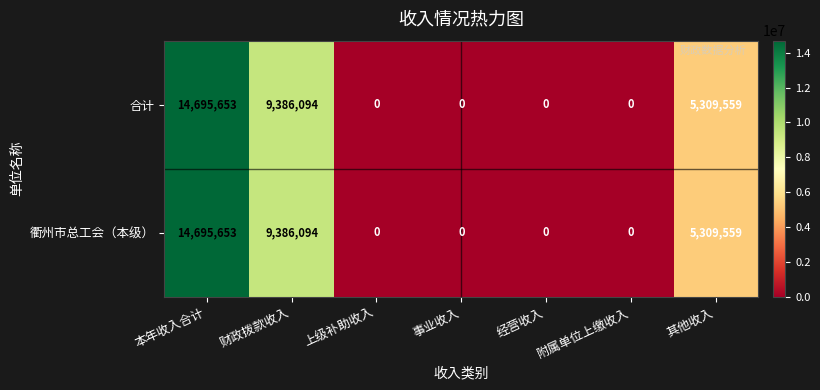

What is the difference between the 合计 values at 其他收入 and 上级补助收入?

5309559